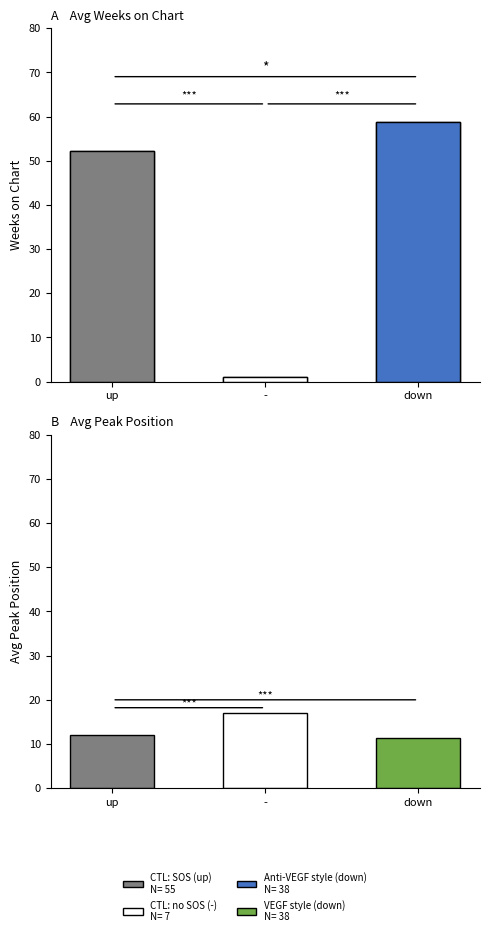

Which has a higher value, avg_weeks or avg_peak?

avg_weeks